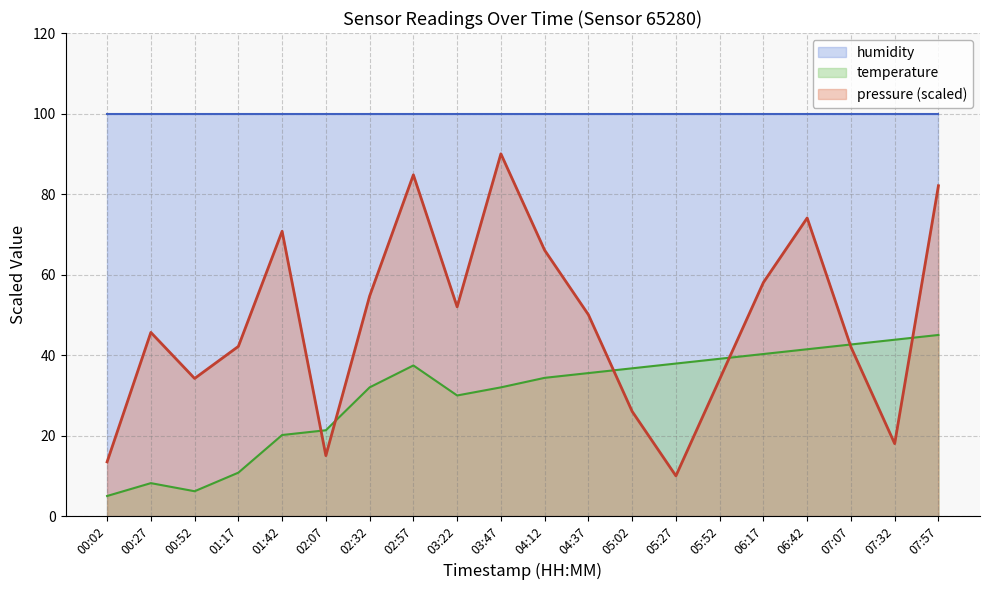

How many categories are shown in the chart?

20